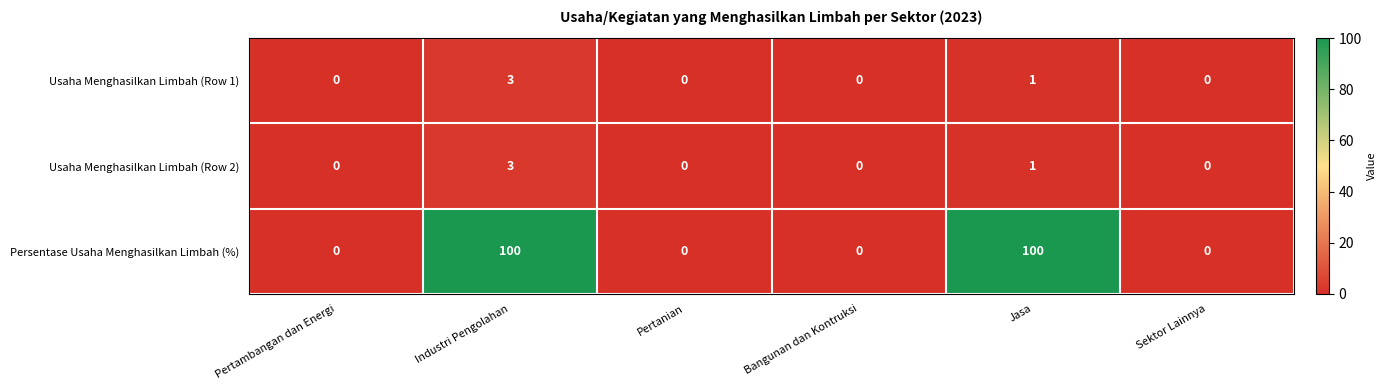

True or false: Usaha Menghasilkan Limbah (Row 1) has a value of 0 at Jasa.

False